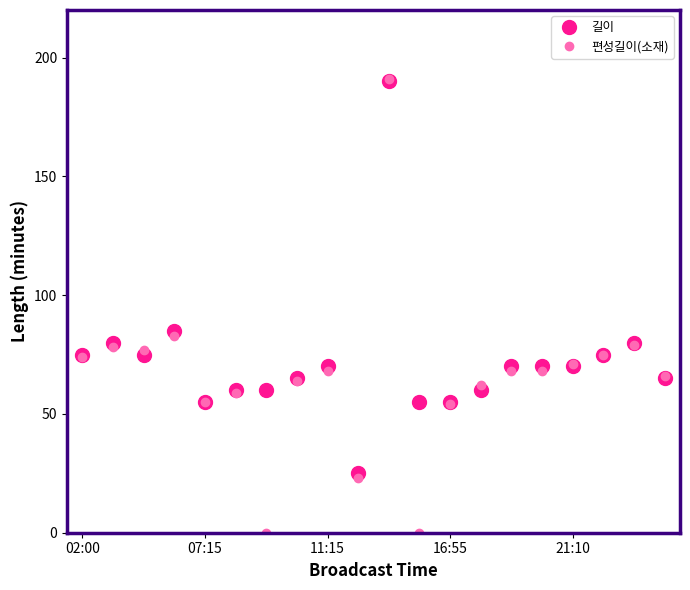

True or false: 편성길이(소재) has more than 1 interior local peaks.

True